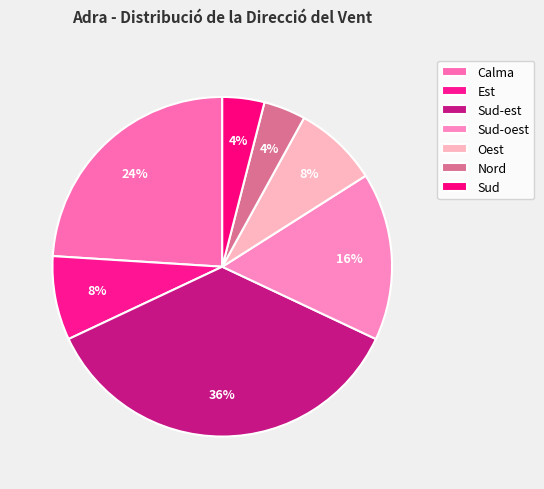

What is the ratio of the value at Sud-oest to the value at Sud-est?

0.4